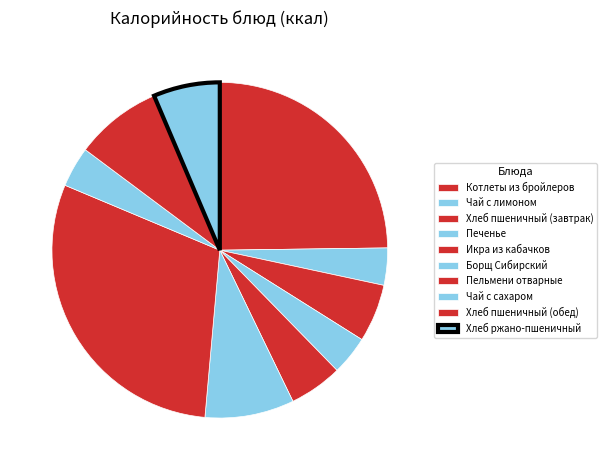

Is it true that Икра из кабачков is 13% of the pie?

False